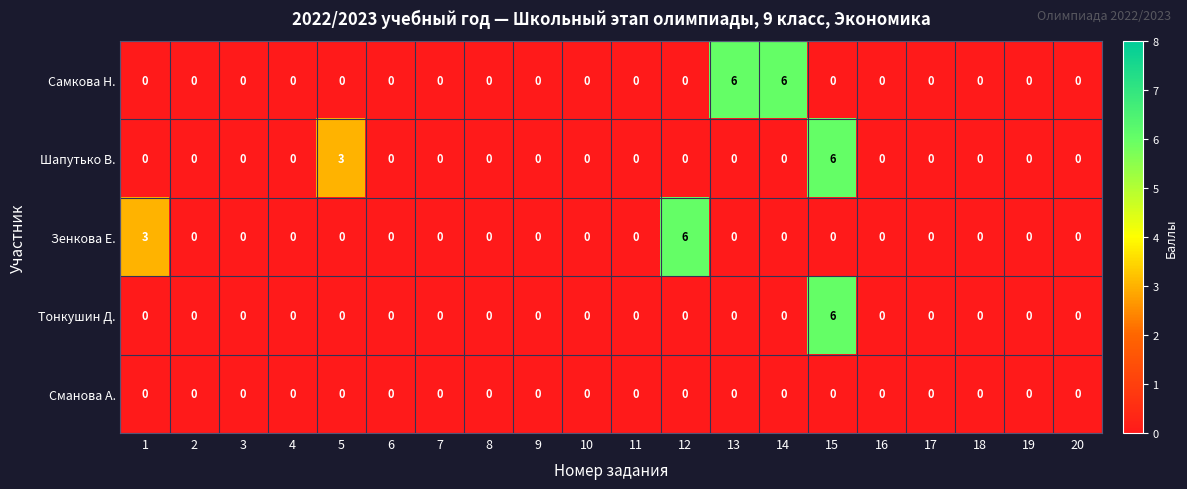

What is the difference between the highest and lowest values at 15?

6